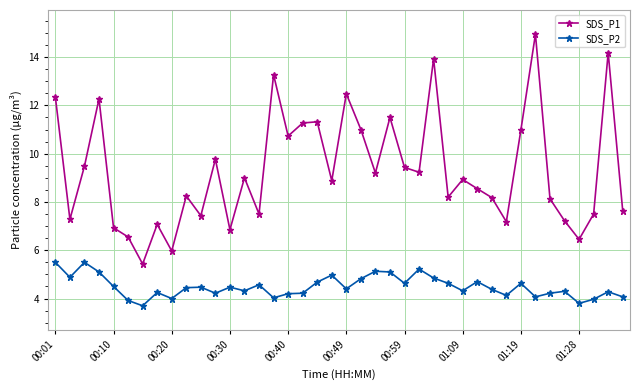

True or false: SDS_P2 has more than 0 points higher than both neighbors.

True